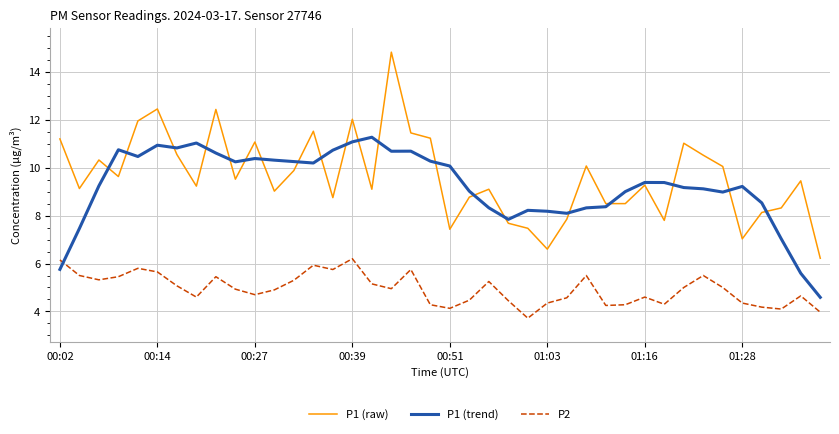

Rank the series by their maximum value, from lowest to highest.

P2, P1 (trend), P1 (raw)